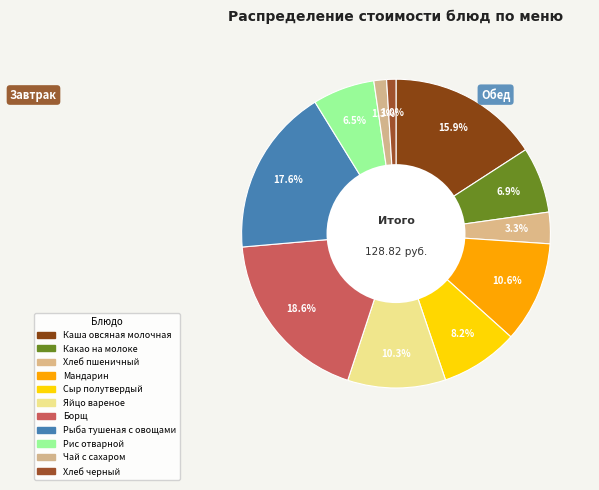

Between Хлеб пшеничный and Рыба тушеная с овощами, which is larger?

Рыба тушеная с овощами